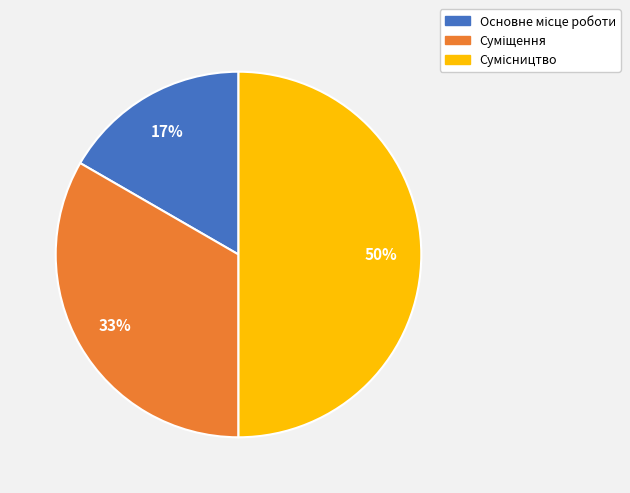

To the nearest percent, what is the difference between the largest and smallest slice percentages?

33%